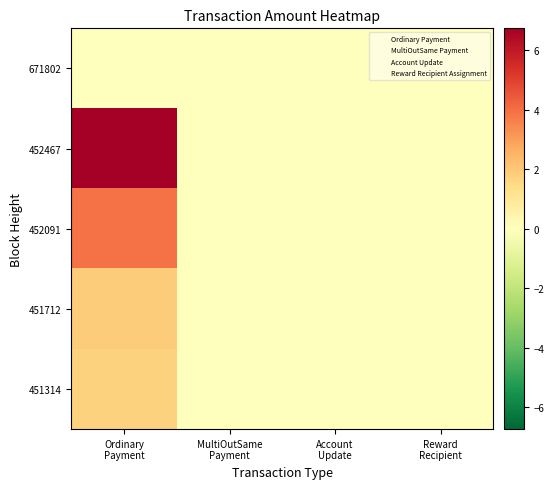

Which category has the lowest value across all series?

Ordinary
Payment